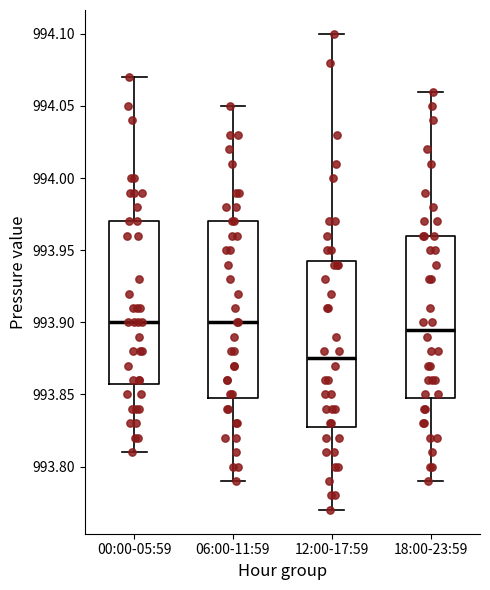

Reading left to right, read every box against the y-axis: the position of its median line, the range the box covers, and the ends of its whiskers. The values are not printed on the chart, so give them approximately, as read against the axis.

00:00-05:59: median 993.900, box 993.860 to 993.970, whiskers 993.810 to 994.070
06:00-11:59: median 993.900, box 993.850 to 993.970, whiskers 993.790 to 994.050
12:00-17:59: median 993.875, box 993.830 to 993.945, whiskers 993.770 to 994.100
18:00-23:59: median 993.895, box 993.850 to 993.960, whiskers 993.790 to 994.060